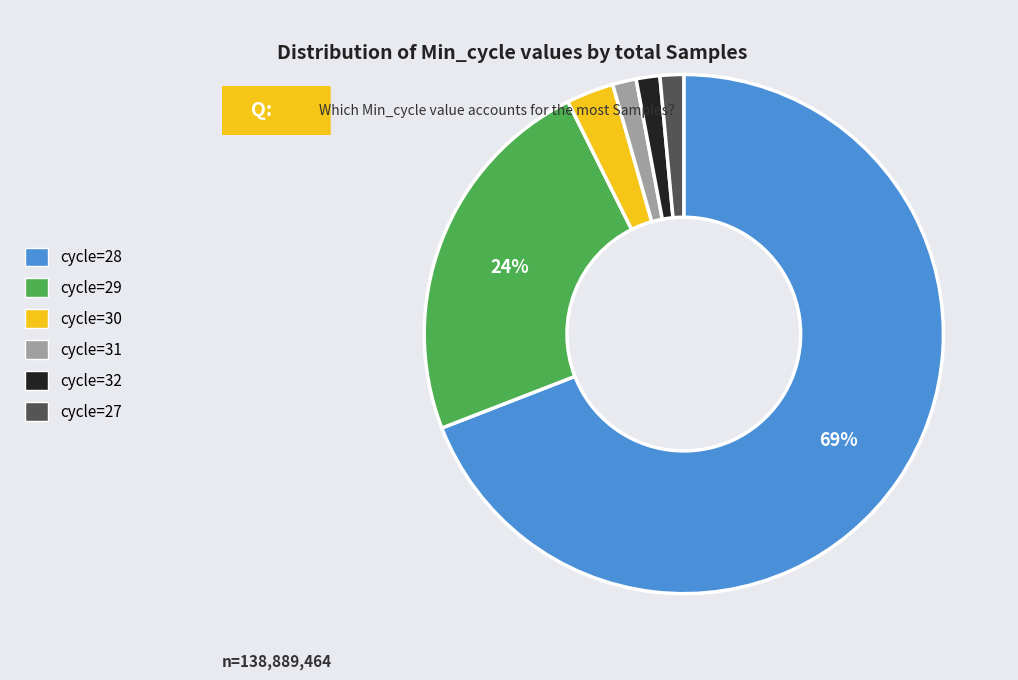

To the nearest percent, what is the average slice percentage?

17%